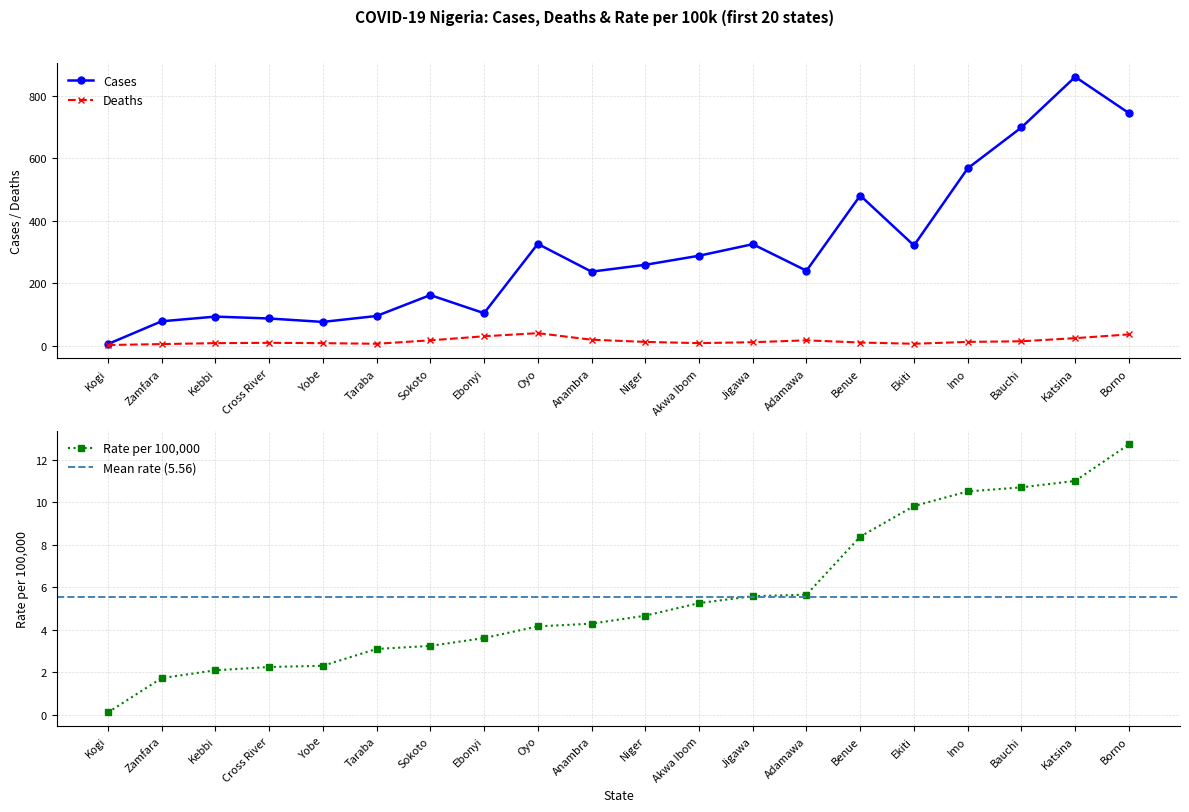

What is the label of the 11th point from the left?

Niger